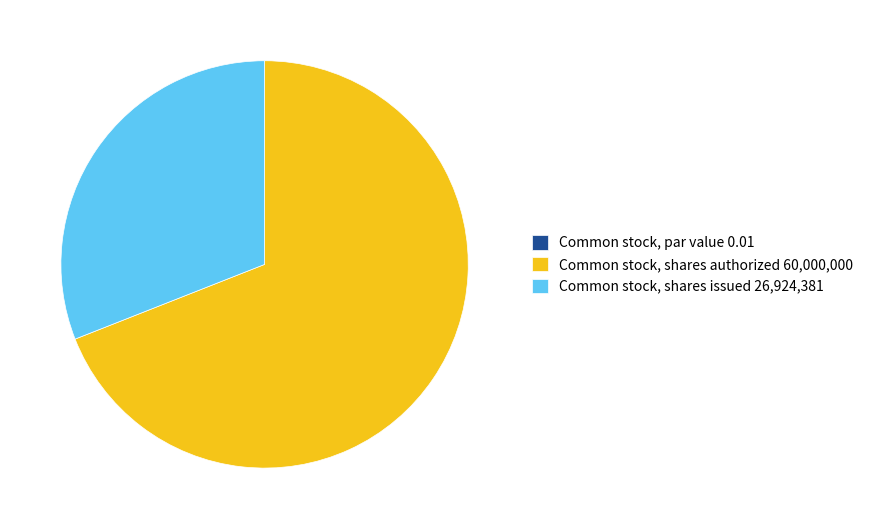

The Common stock, shares authorized 60,000,000 slice represents 78% of the pie. True or false?

False